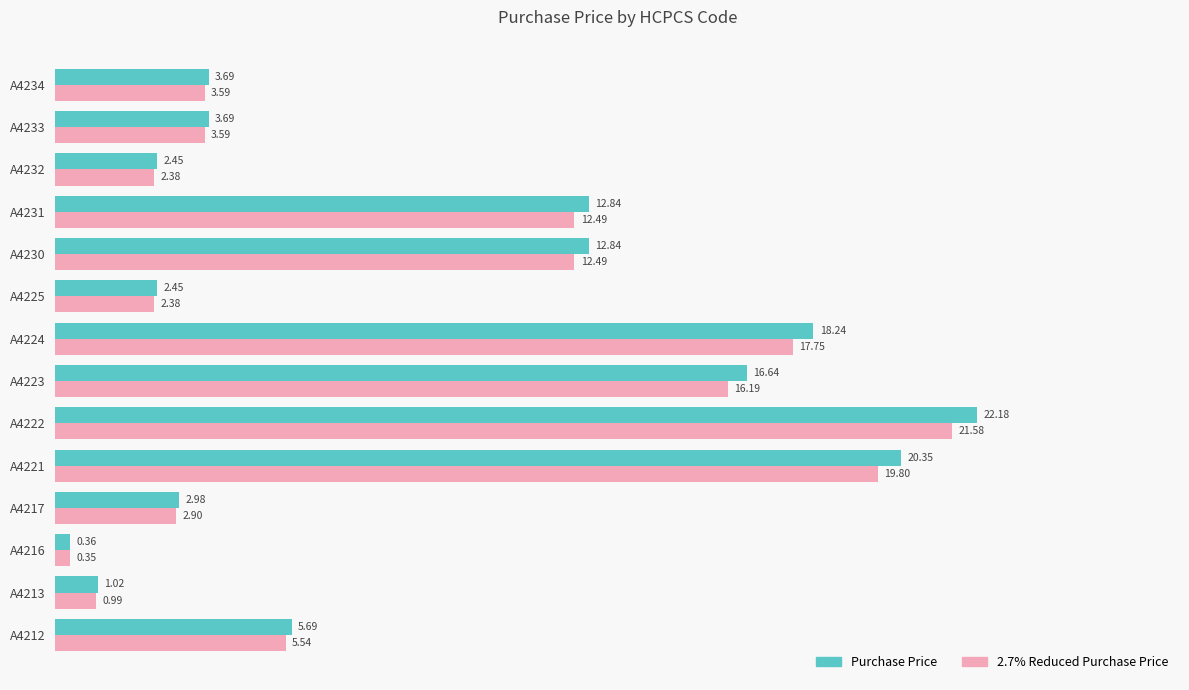

Rank the series by their average value, from lowest to highest.

2.7% Reduced Purchase Price, Purchase Price